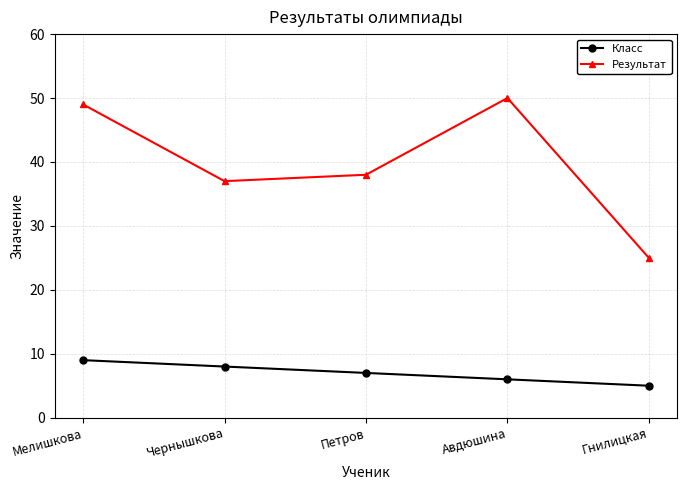

True or false: Результат and Класс cross at least once.

False